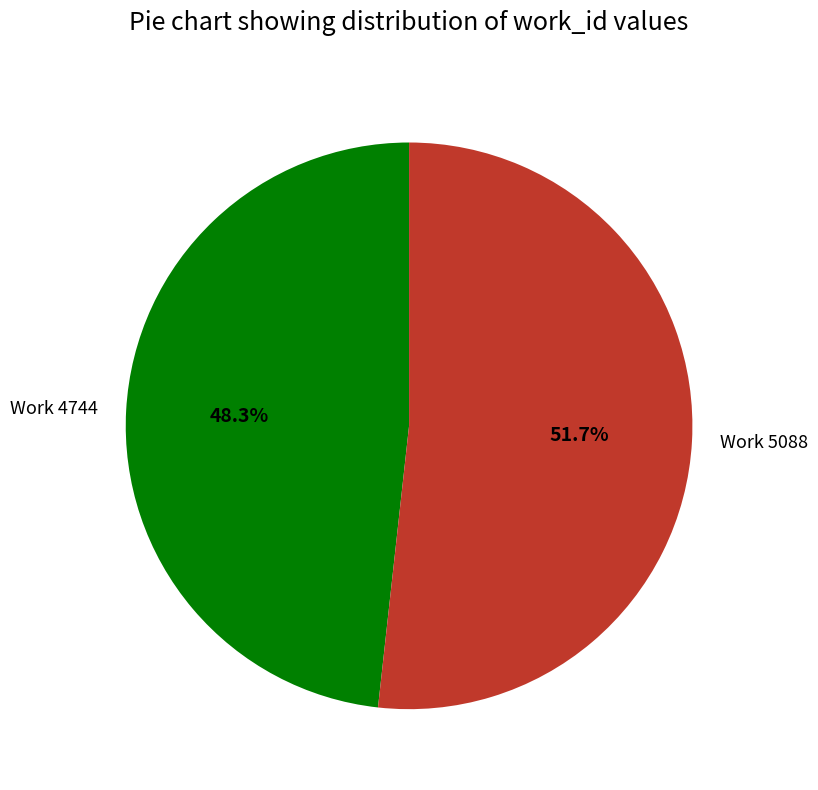

How many segments does this pie chart have?

2